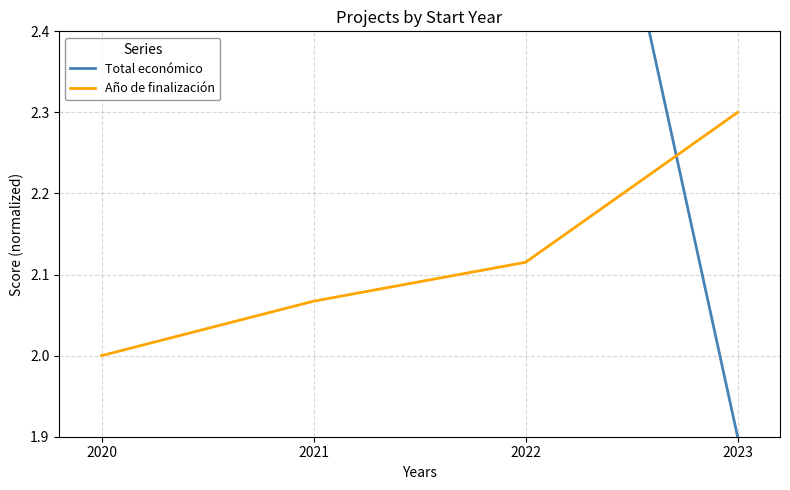

What is the approximate value of Año de finalización at 2022?

2.1